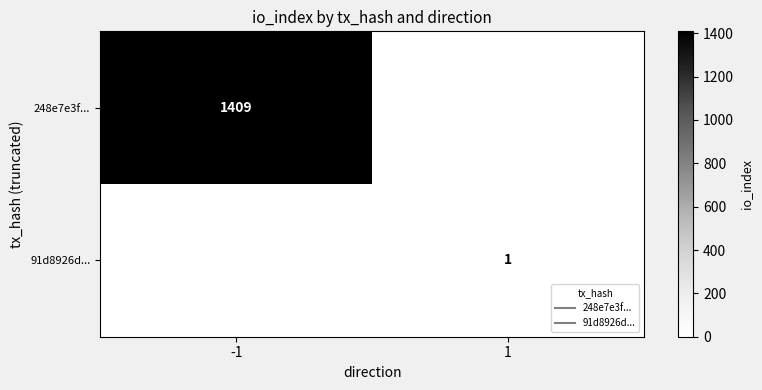

How many categories are shown in the chart?

2